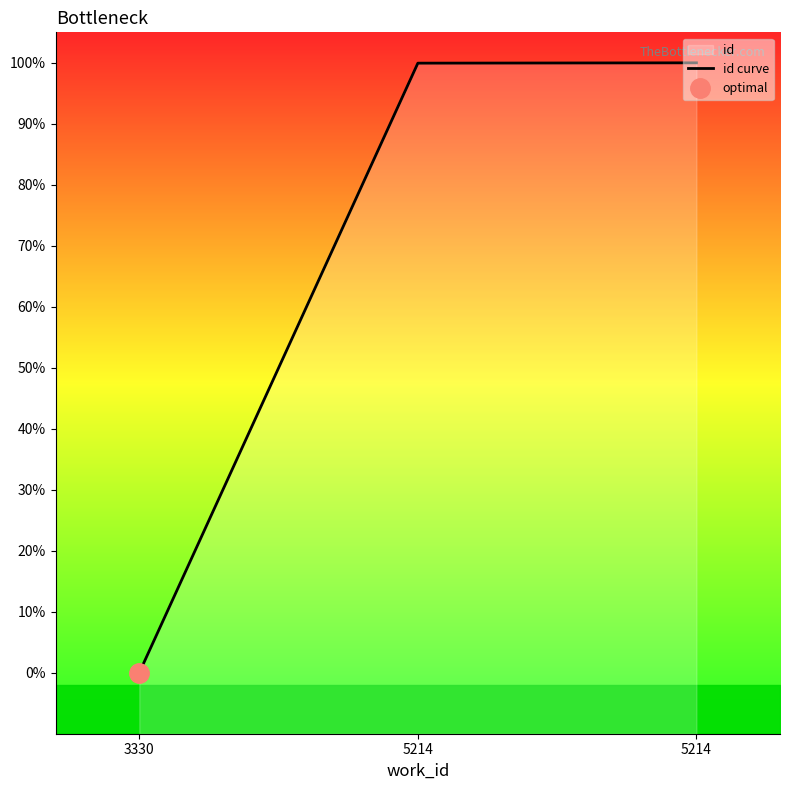

Reading left to right, extract all data points from this chart.

3330=0.0	5214=99.9	5214=100.0